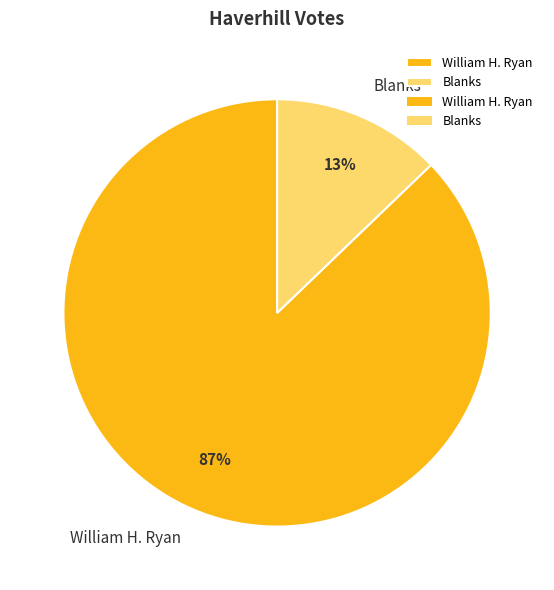

To the nearest percent, what percentage of the pie is William H. Ryan?

87%